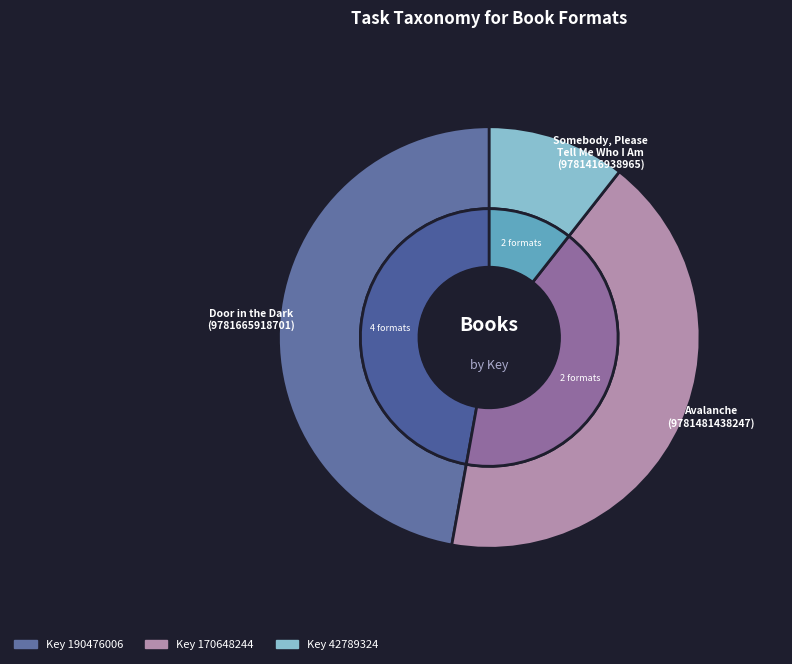

What percentage do Avalanche
(9781481438247) and Somebody, Please
Tell Me Who I Am
(9781416938965) together represent?

52.8%